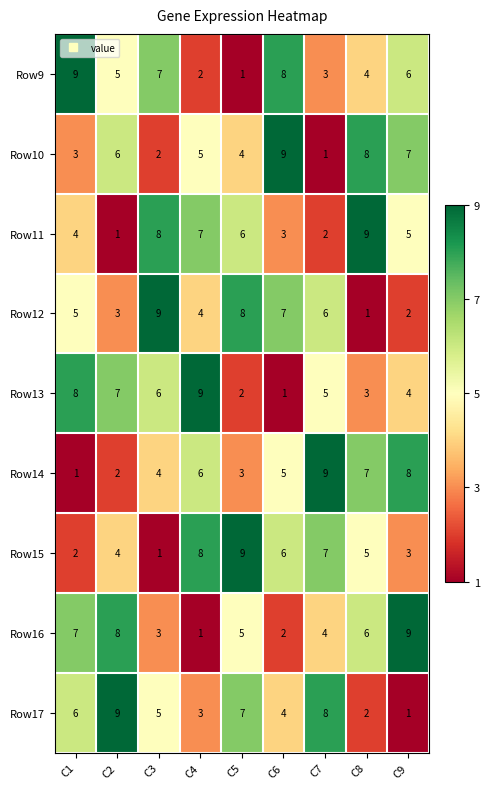

Which series changed the most between C1 and C8?

Row14